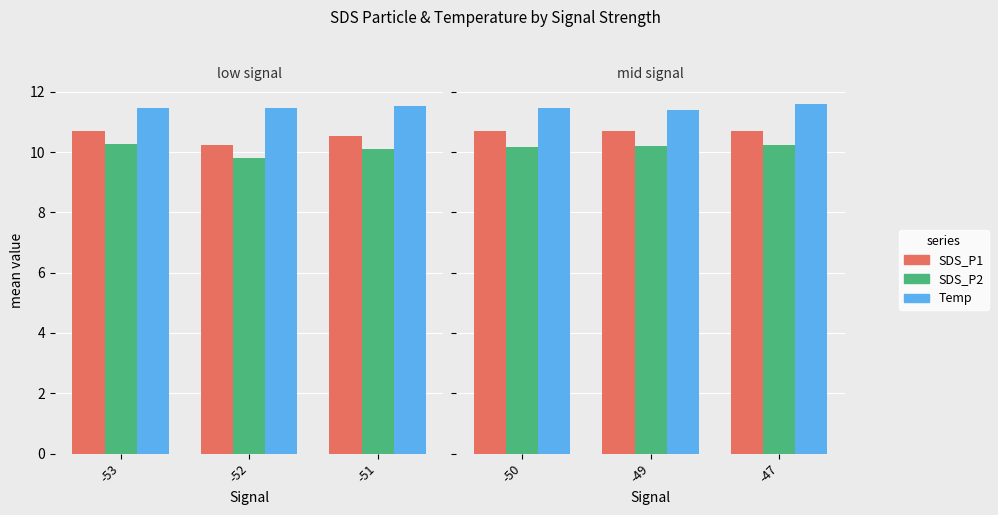

True or false: SDS_P1 has a value of 14.3 at -53.

False